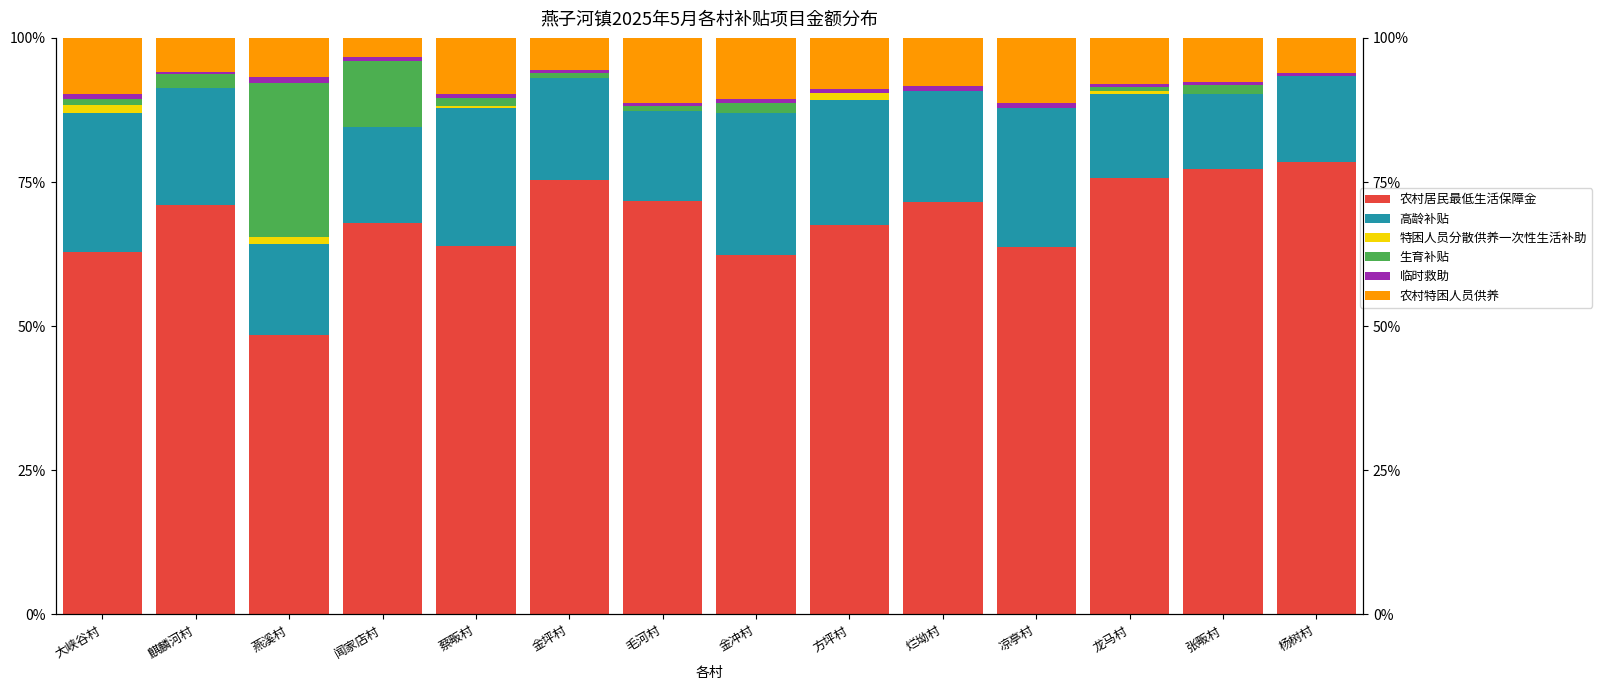

The value of 农村特困人员供养 at 大峡谷村 is 13.2. True or false?

False